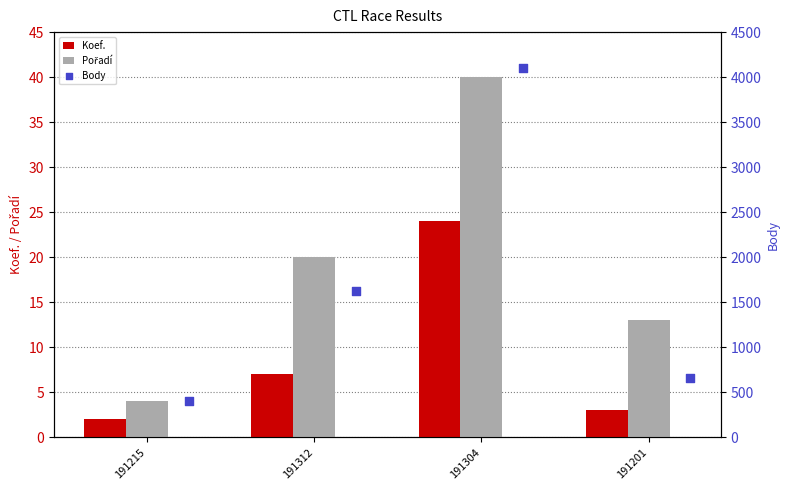

Which series has the largest Y range (max minus min)?

Body